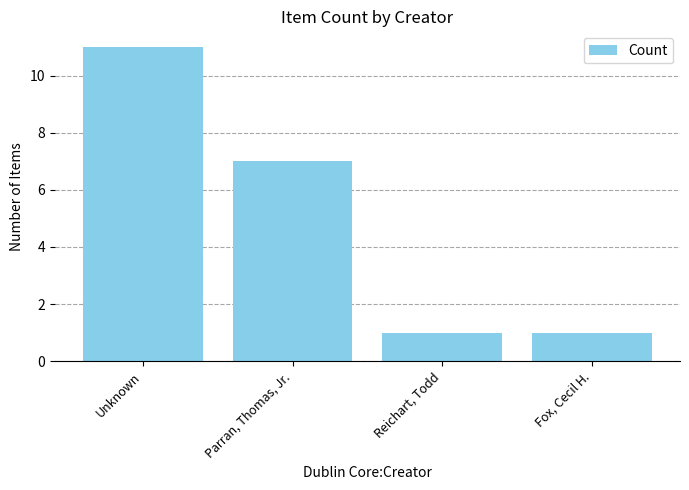

What is the average value?

5